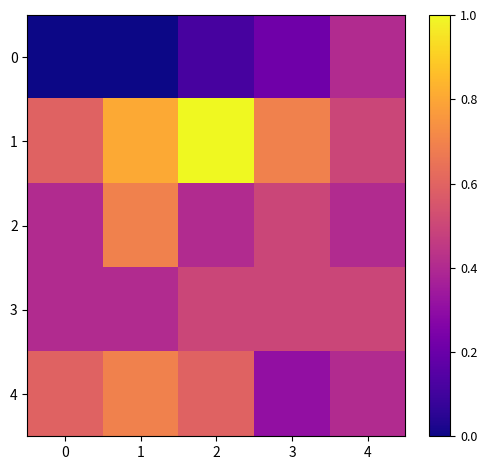

What is the greatest value displayed?

1.0